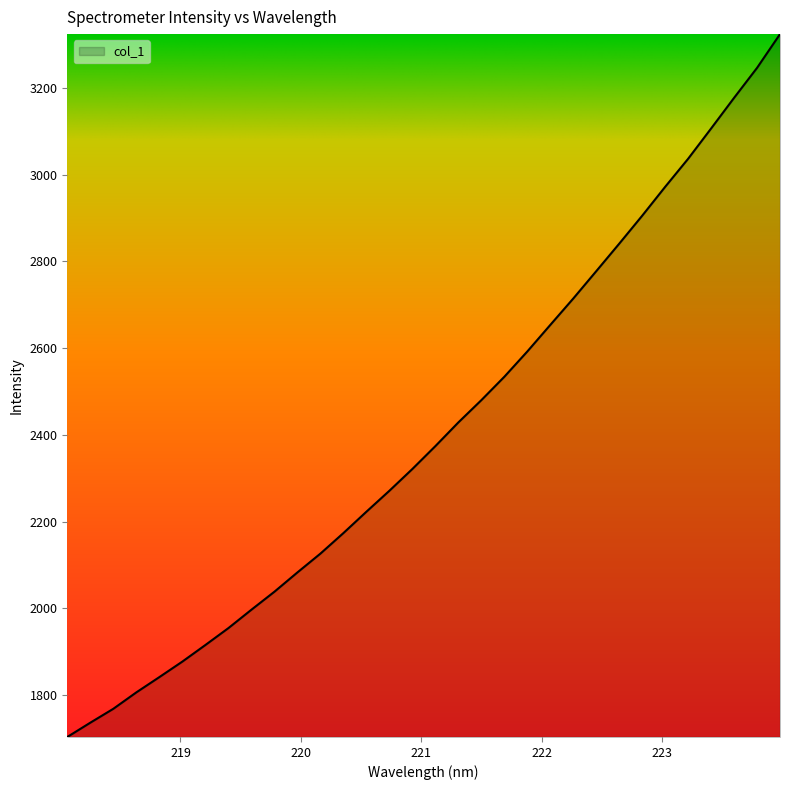

What is the smallest value displayed?

1703.7